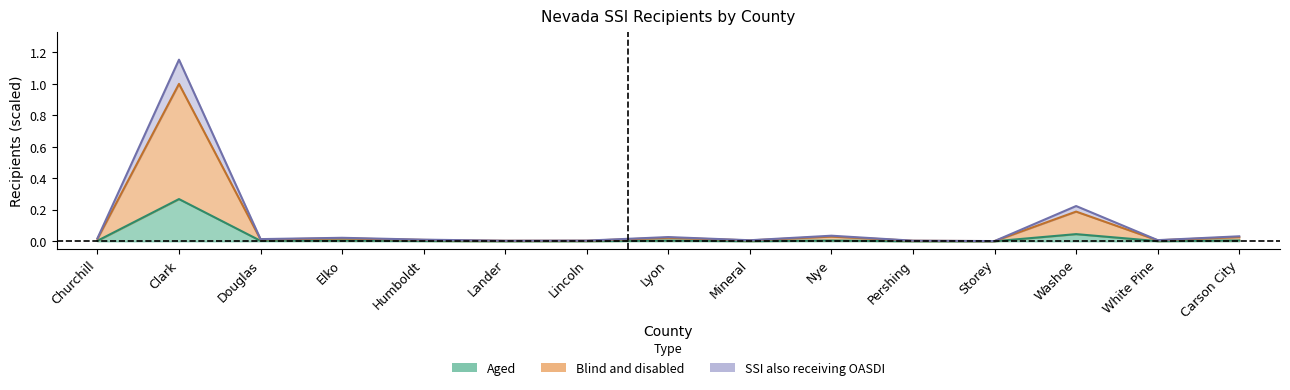

True or false: SSI also receiving OASDI and Blind and disabled cross at least once.

False